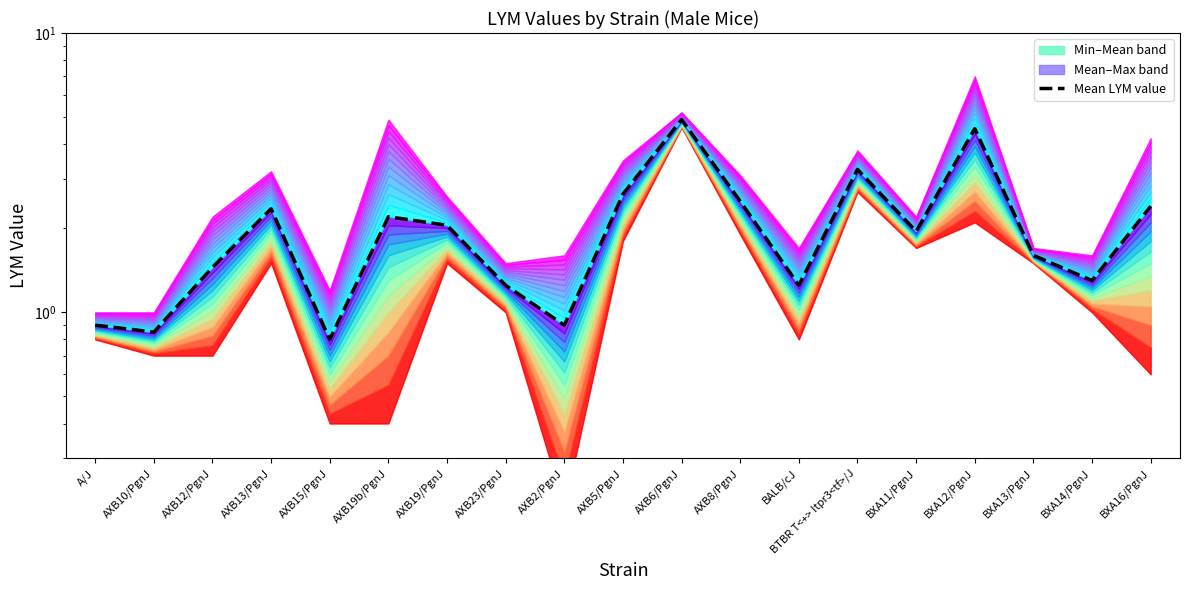

How many lines are shown in the chart?

1